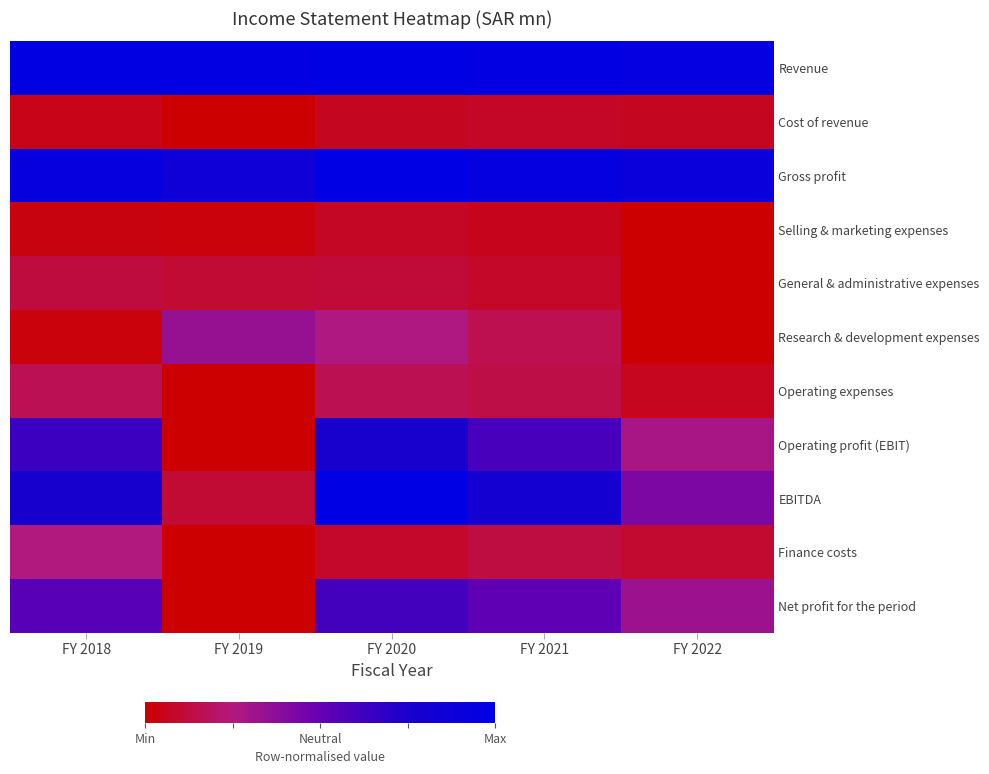

What is the minimum value shown in the chart?

-1.0